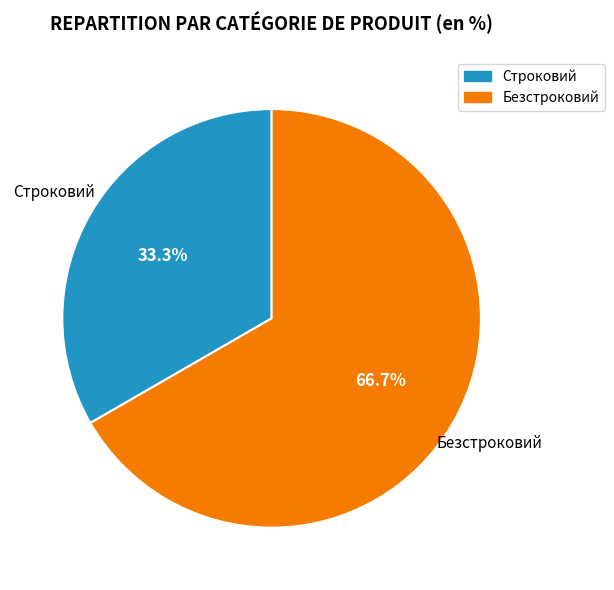

Is Строковий the majority of the pie?

No